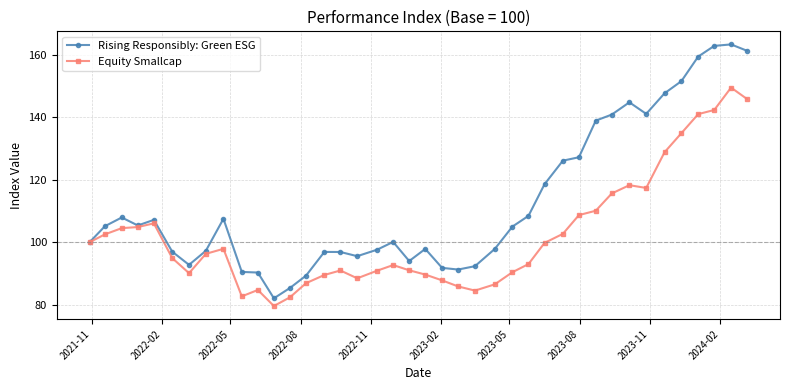

What is the highest value of the Equity Smallcap series?

149.6